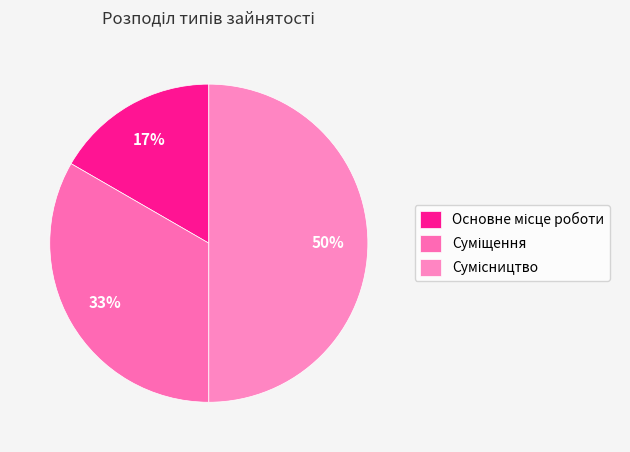

To the nearest percent, what is the combined percentage of Основне місце роботи and Сумісництво?

67%